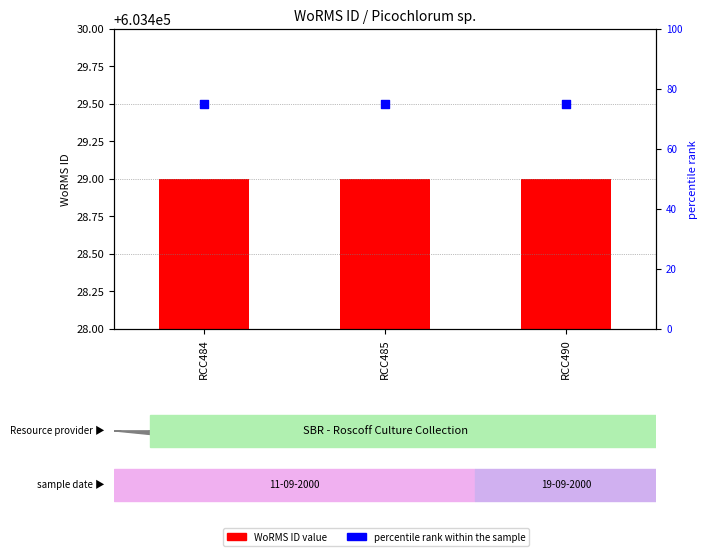

Which series reaches the maximum Y coordinate?

percentile rank within the sample